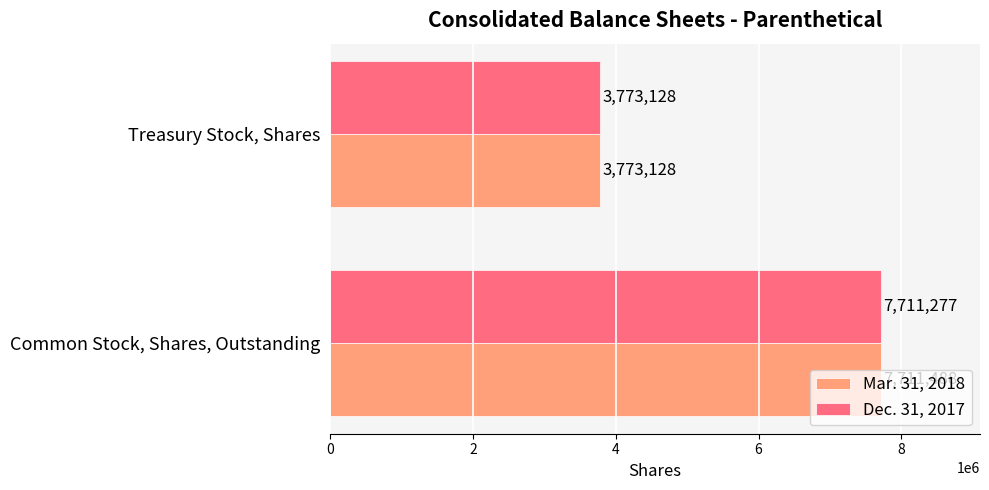

How many Mar. 31, 2018 values are between 3773128 and 7711488?

2